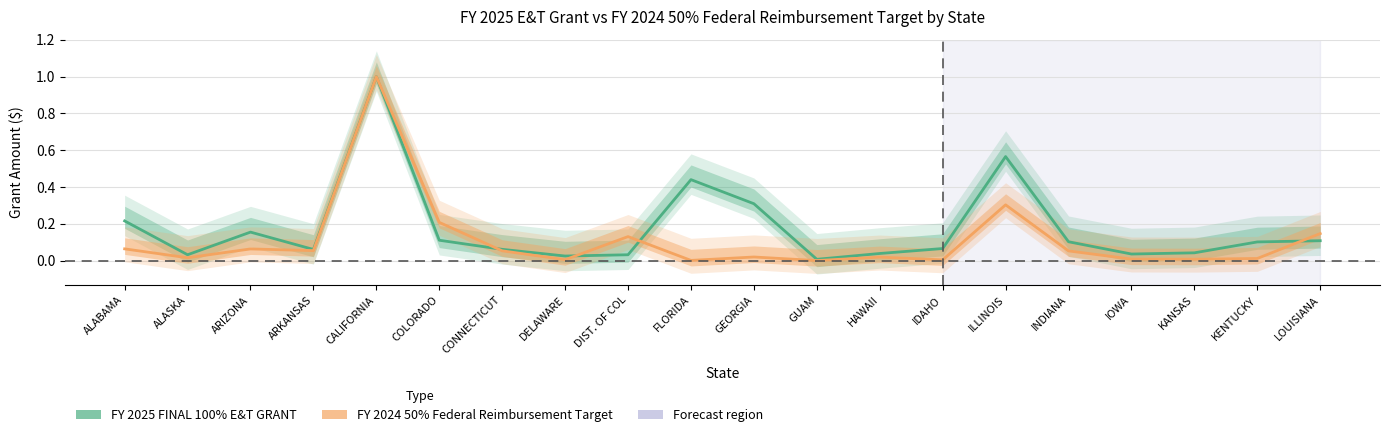

True or false: FY 2024 50% Federal Reimbursement Target has more than 0 interior local peaks.

True